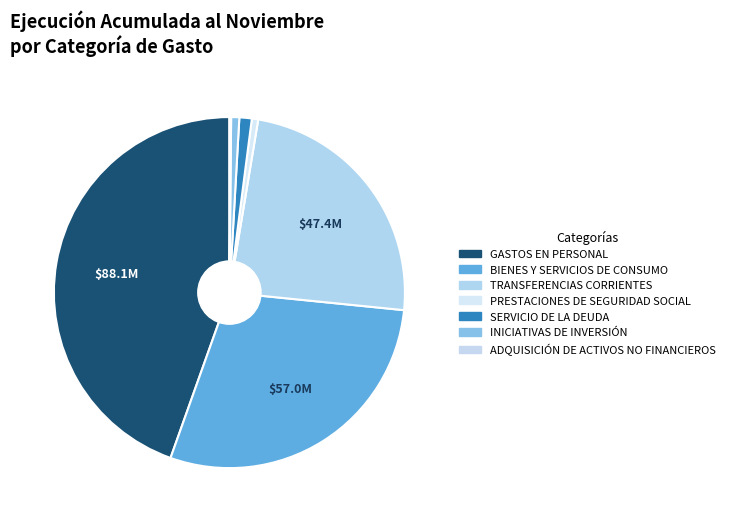

To the nearest percent, what is the difference between the BIENES Y SERVICIOS DE CONSUMO and GASTOS EN PERSONAL slice percentages?

16%